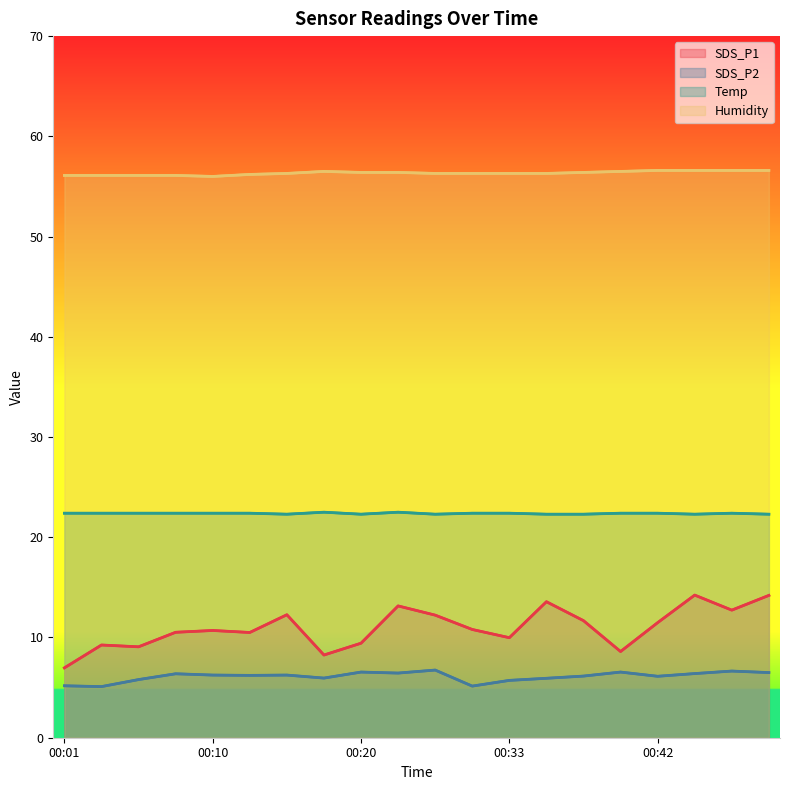

What is the sum of the Temp values at 00:08 and 00:10?

44.8